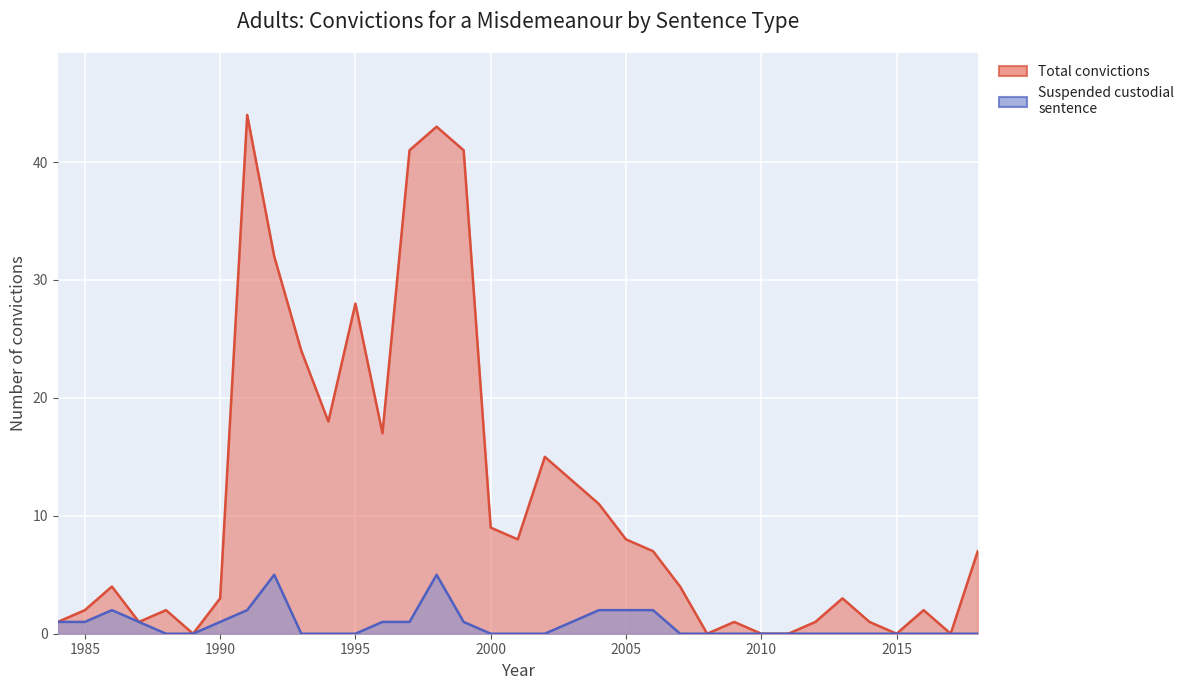

True or false: Suspended custodial sentence and Total convictions intersect in this chart.

False